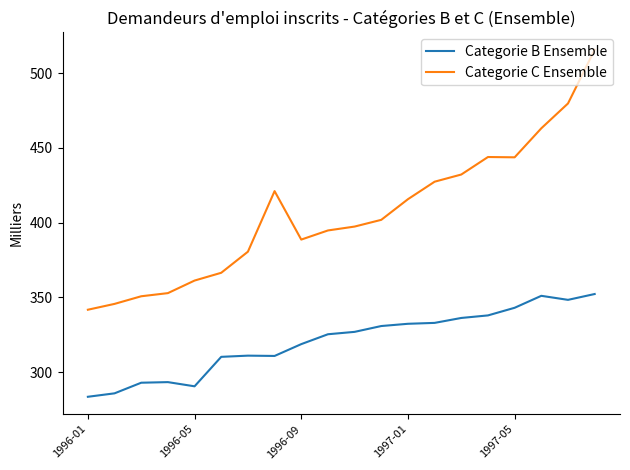

Which series has the largest total across all categories?

Categorie C Ensemble